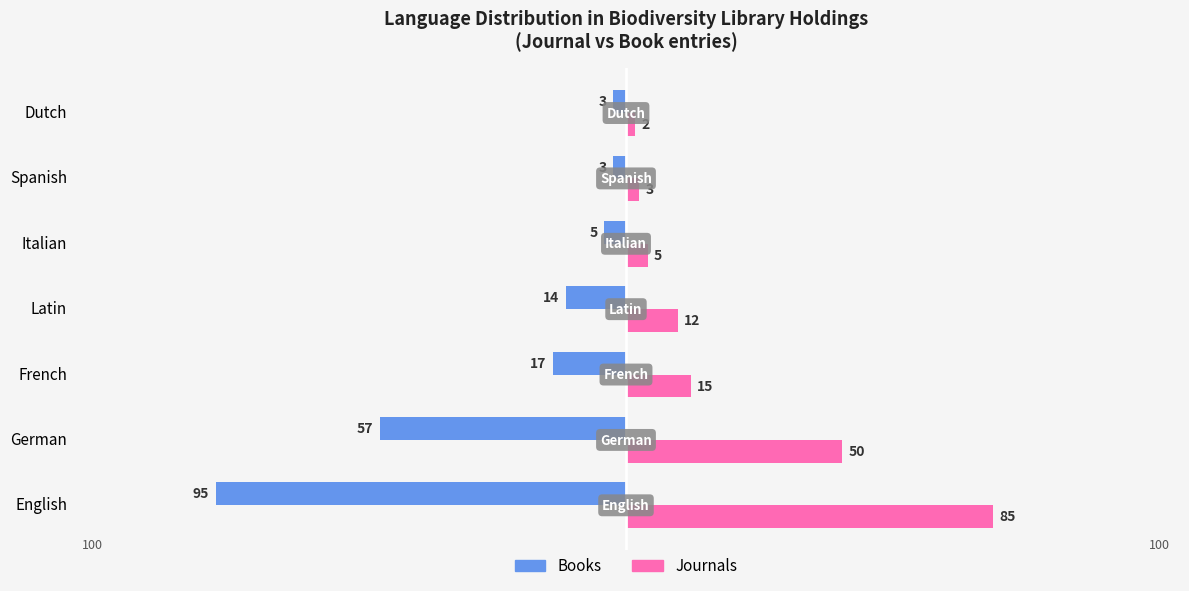

What is the difference between the highest and lowest values at Dutch?

5